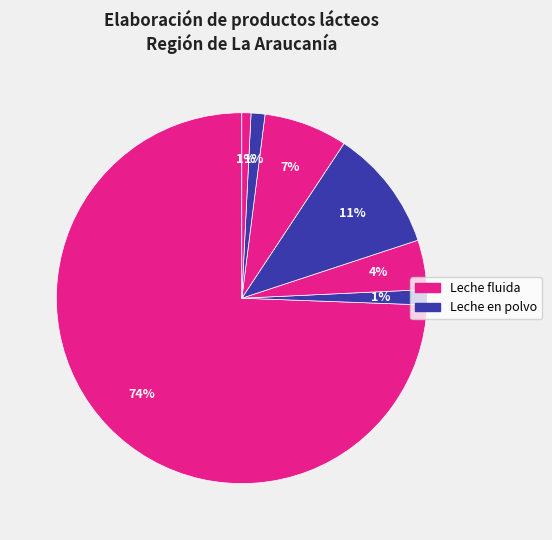

To the nearest percent, what is the difference between the largest and smallest slice percentages?

74%